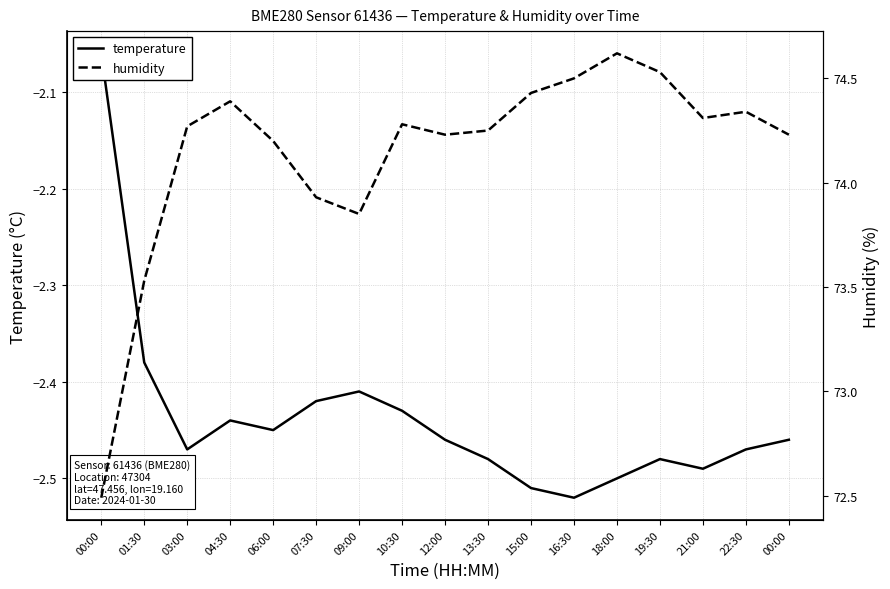

Does the chart display data point markers on the line(s)?

No